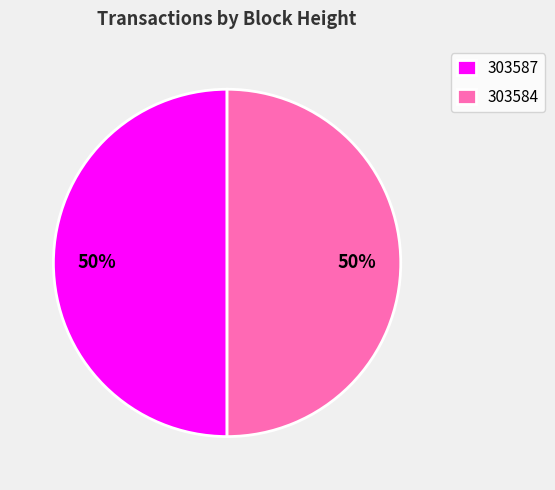

Is it true that 303587 is 50% of the pie?

True